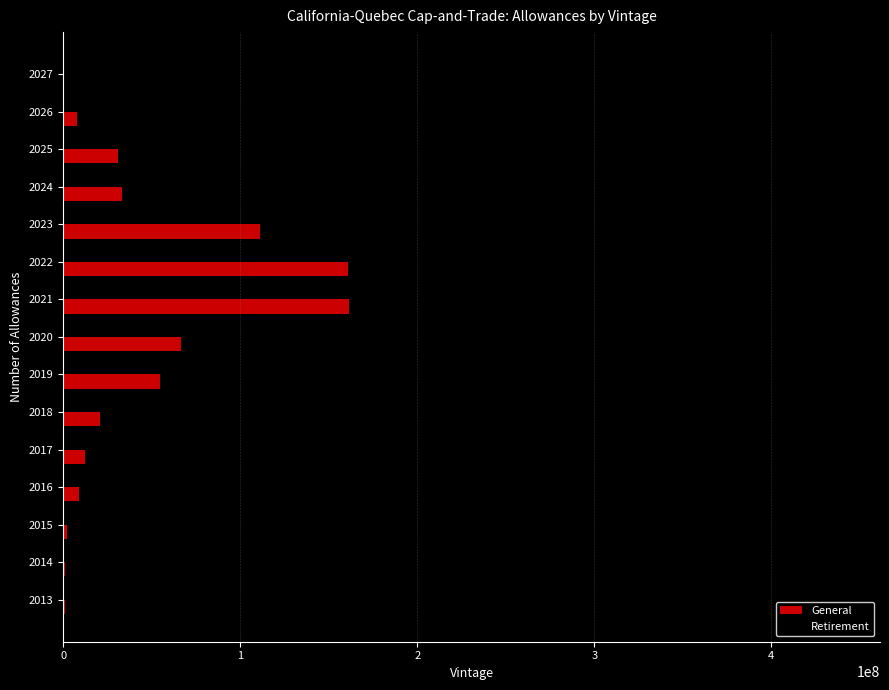

What is the sum of all Retirement values?

2521876658